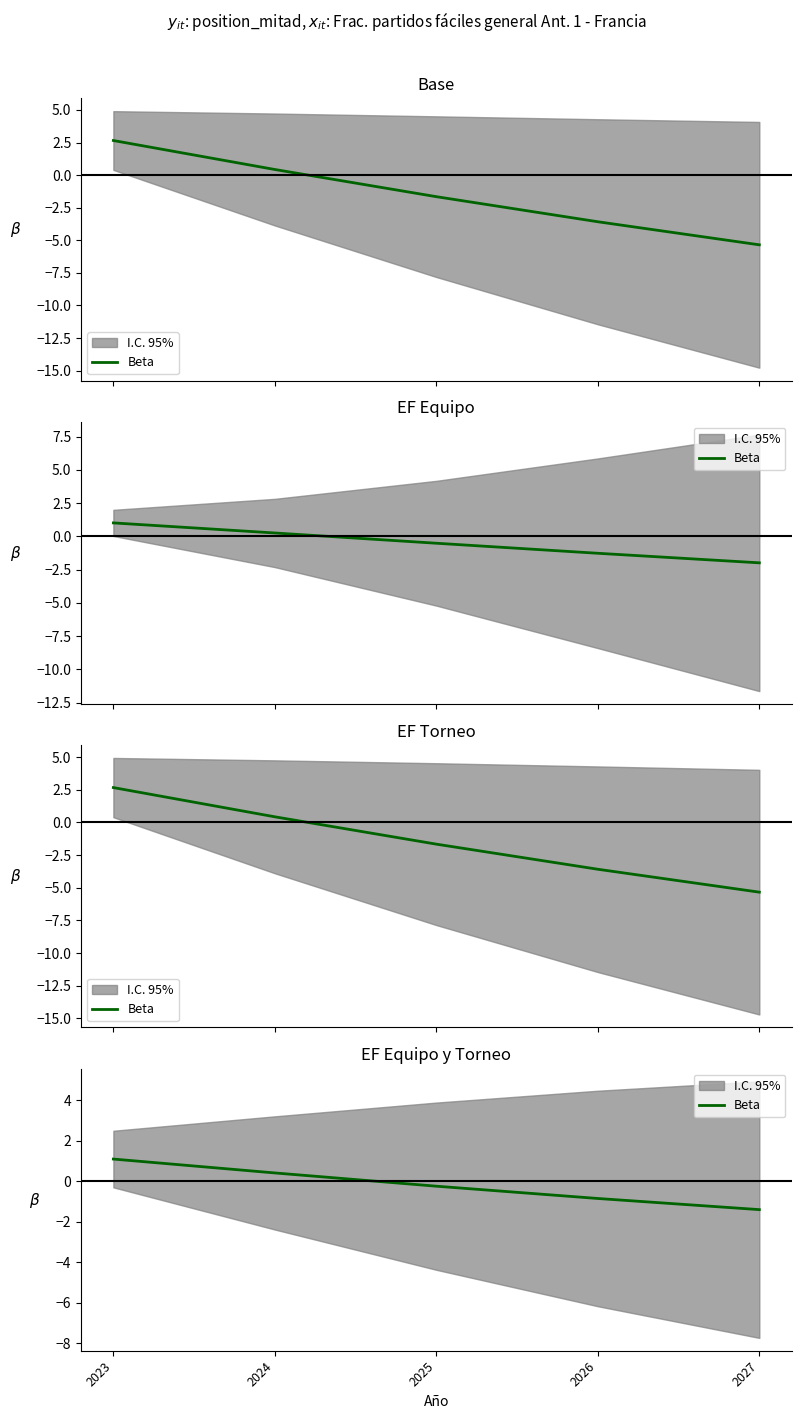

Between 2027 and 2024, which is larger?

2024